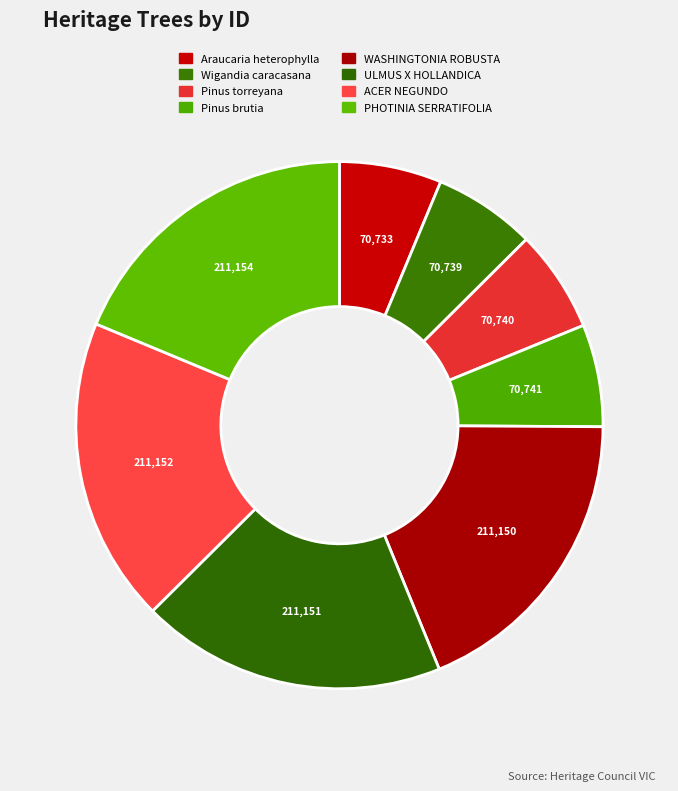

Count the number of slices in the pie.

8